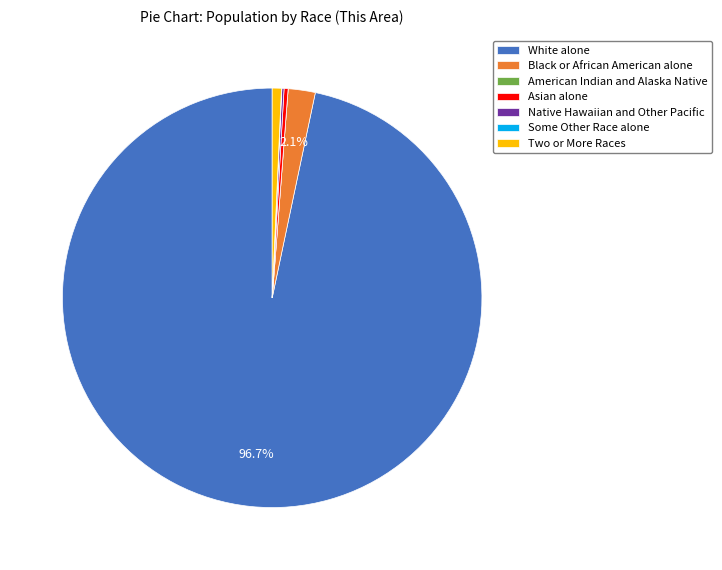

Approximately how many times larger is the value at White alone compared to Asian alone?

311.5